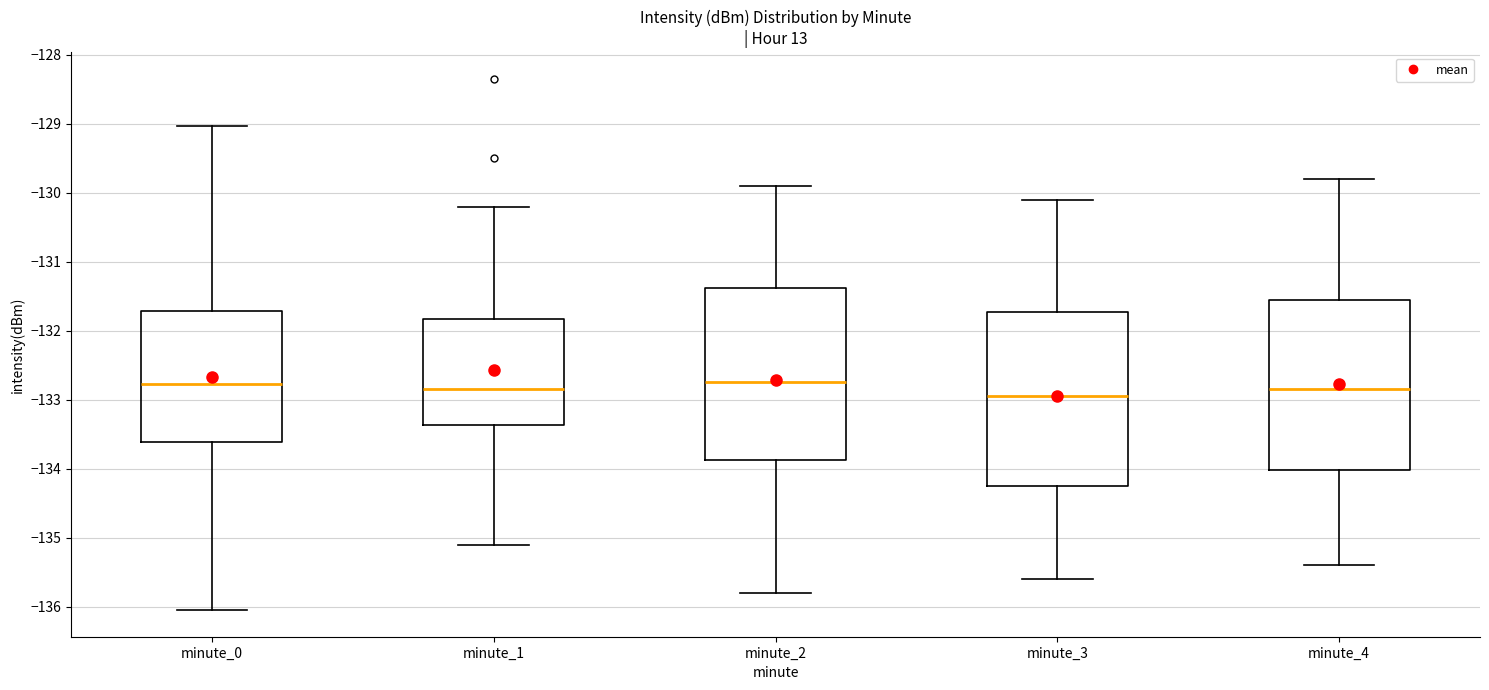

Reading left to right, read every box against the y-axis: the position of its median line, the range the box covers, and the ends of its whiskers. The values are not printed on the chart, so give them approximately, as read against the axis.

minute_0: median -132.8, box -133.6 to -131.7, whiskers -136.1 to -129.0
minute_1: median -132.8, box -133.4 to -131.8, whiskers -135.1 to -130.2
minute_2: median -132.7, box -133.9 to -131.4, whiskers -135.8 to -129.9
minute_3: median -132.9, box -134.2 to -131.7, whiskers -135.6 to -130.1
minute_4: median -132.8, box -134.0 to -131.5, whiskers -135.4 to -129.8